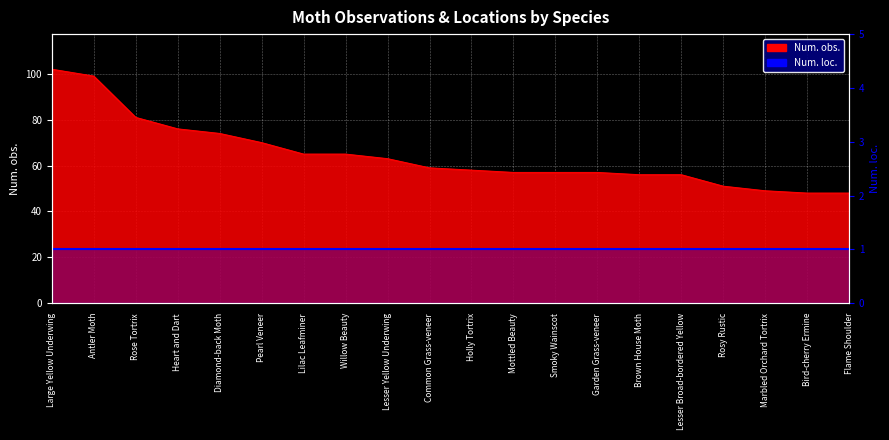

Reading left to right, list all the values displayed in this chart.

102	99	81	76	74	70	65	65	63	59	58	57	57	57	56	56	51	49	48	48